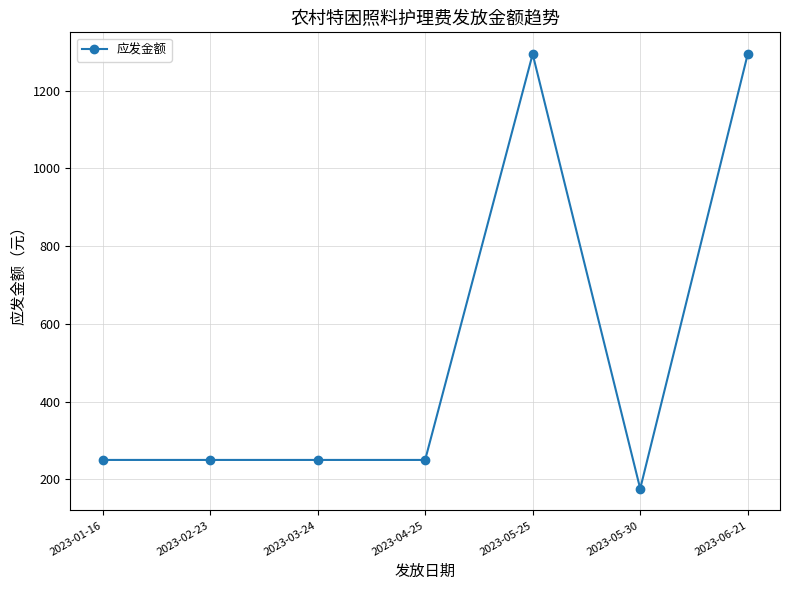

What is the value of the 1st point from the left?

250